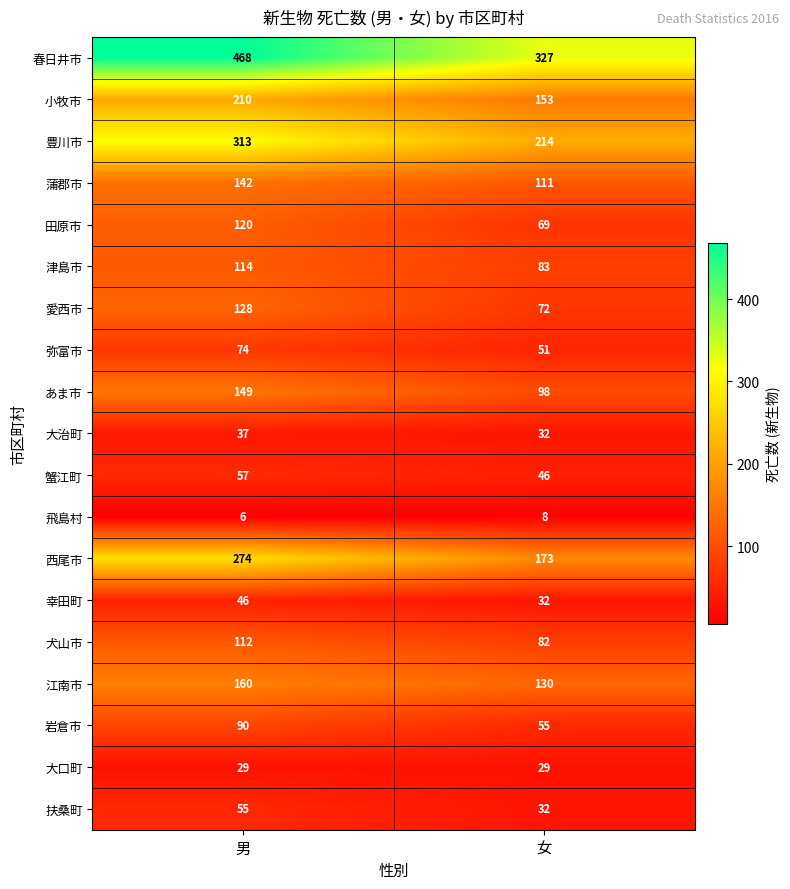

Where is 蟹江町 nearest to the value 51?

女